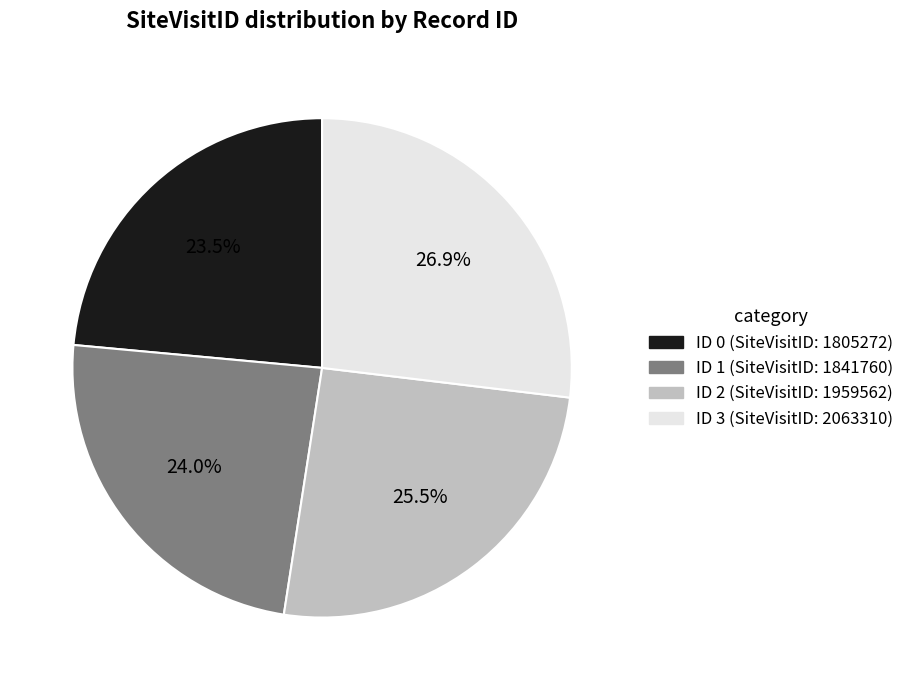

Is there any slice that represents more than half of the pie?

No